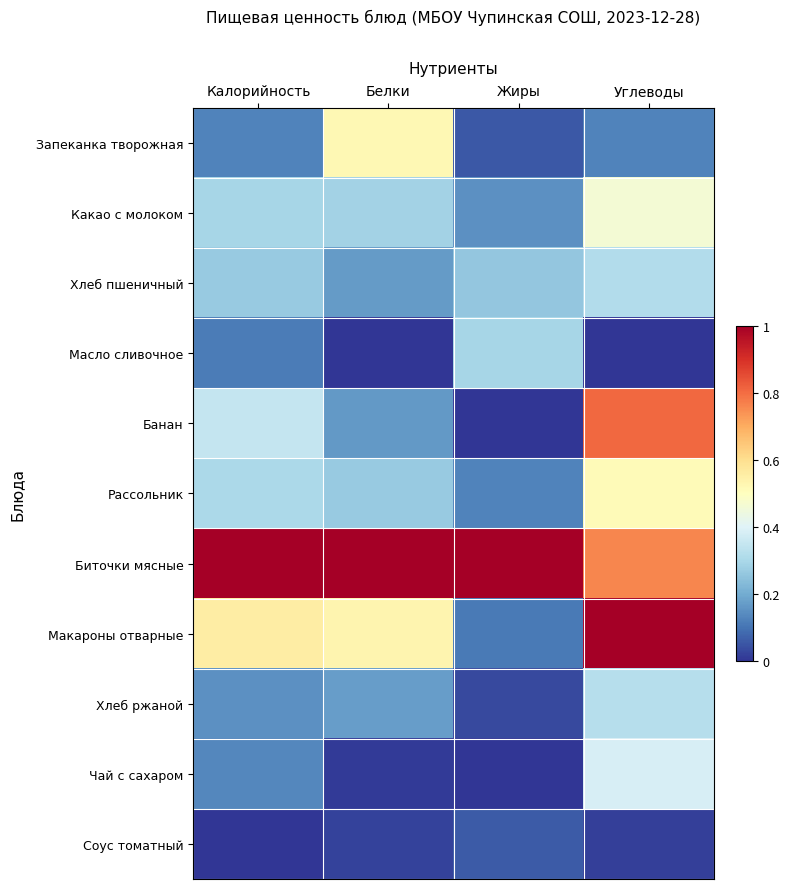

At which category is the sum across all series the highest?

Углеводы